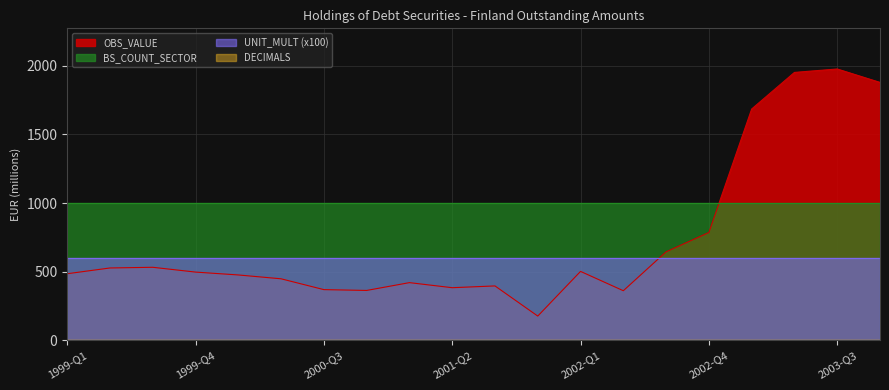

What is the spread (max minus min) of values at 1999-Q4?

1000